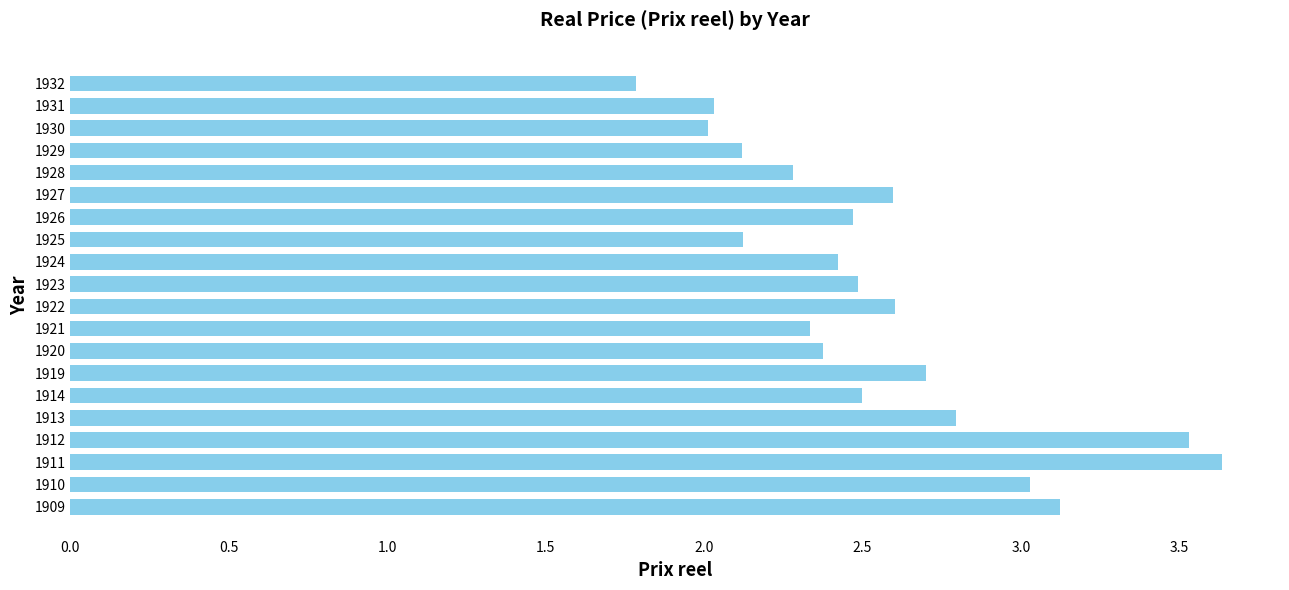

Which category has the highest value across all series?

1911